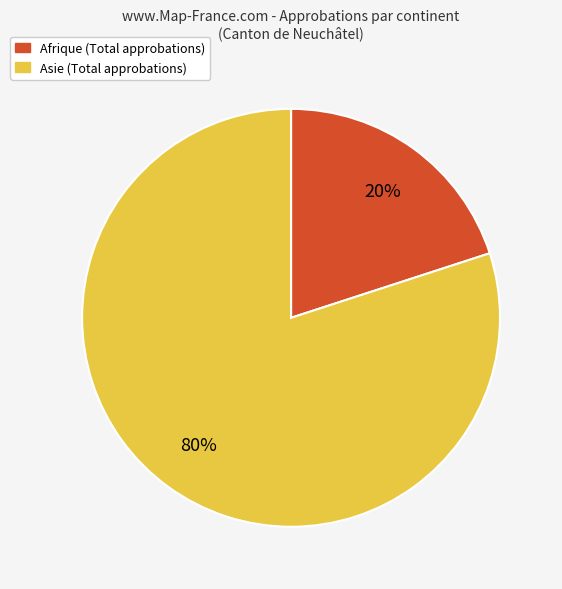

Which slice is the largest?

Asie